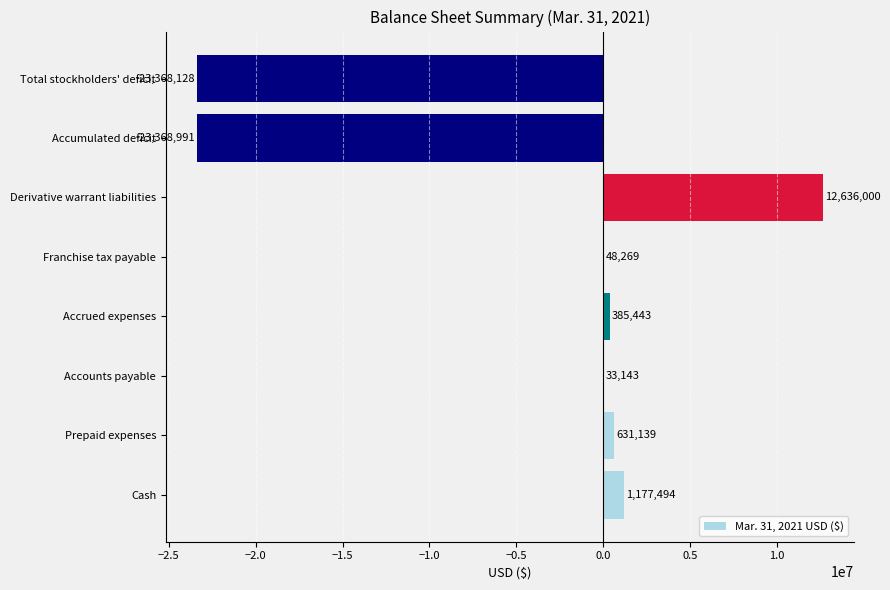

Approximately how many times larger is the value at Prepaid expenses compared to Franchise tax payable?

13.1